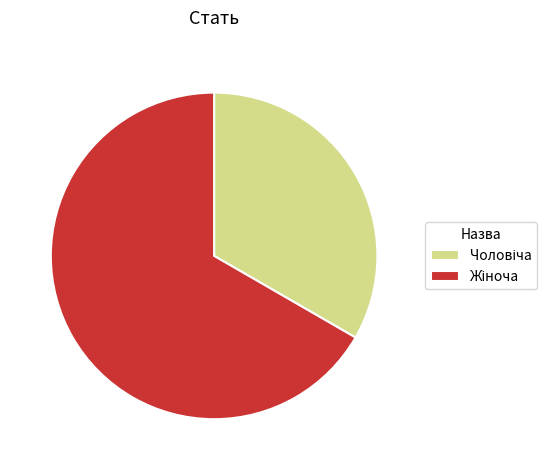

Does any single category account for the majority?

Yes